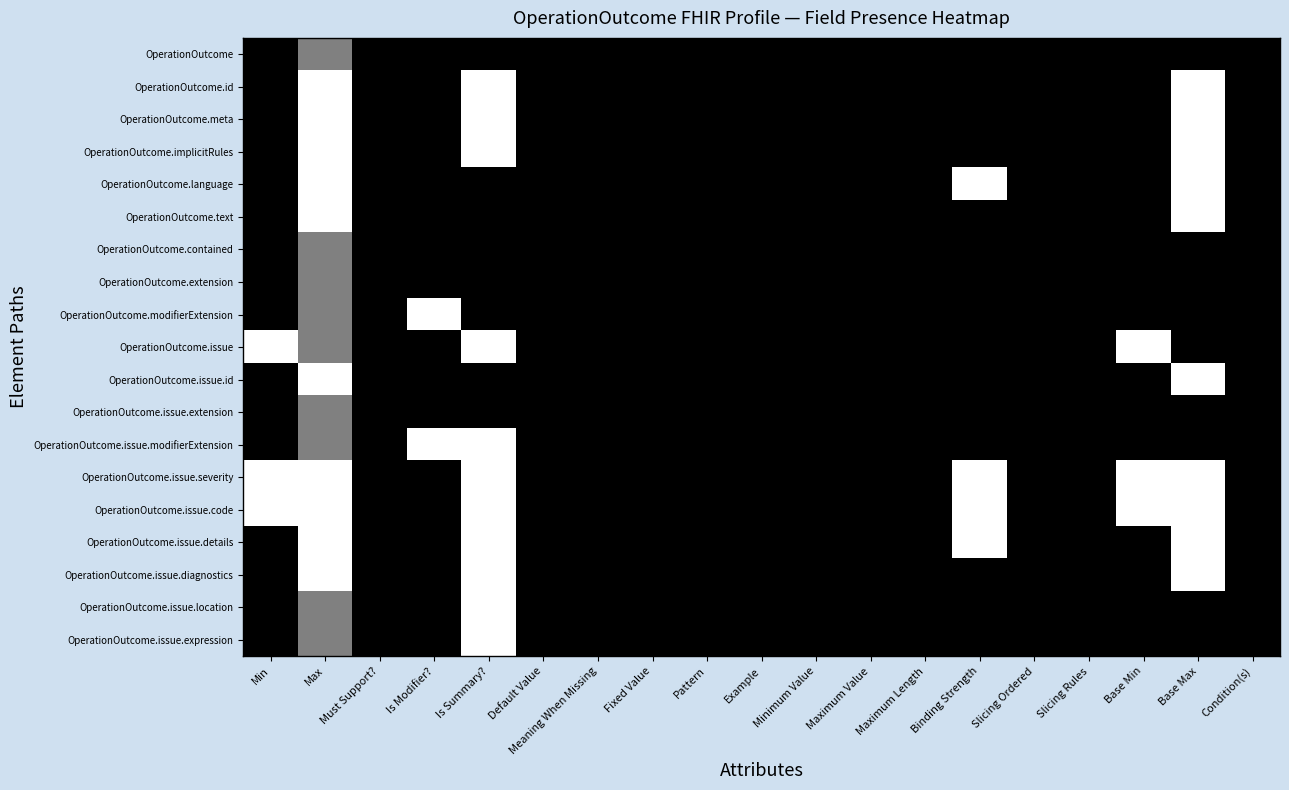

Reading left to right, transcribe all the data shown in this chart.

OperationOutcome: Min=0.0	Max=0.5	Must Support?=0.0	Is Modifier?=0.0	Is Summary?=0.0	Default Value=0.0	Meaning When Missing=0.0	Fixed Value=0.0	Pattern=0.0	Example=0.0	Minimum Value=0.0	Maximum Value=0.0	Maximum Length=0.0	Binding Strength=0.0	Slicing Ordered=0.0	Slicing Rules=0.0	Base Min=0.0	Base Max=0.0	Condition(s)=0.0
OperationOutcome.id: Min=0.0	Max=1.0	Must Support?=0.0	Is Modifier?=0.0	Is Summary?=1.0	Default Value=0.0	Meaning When Missing=0.0	Fixed Value=0.0	Pattern=0.0	Example=0.0	Minimum Value=0.0	Maximum Value=0.0	Maximum Length=0.0	Binding Strength=0.0	Slicing Ordered=0.0	Slicing Rules=0.0	Base Min=0.0	Base Max=1.0	Condition(s)=0.0
OperationOutcome.meta: Min=0.0	Max=1.0	Must Support?=0.0	Is Modifier?=0.0	Is Summary?=1.0	Default Value=0.0	Meaning When Missing=0.0	Fixed Value=0.0	Pattern=0.0	Example=0.0	Minimum Value=0.0	Maximum Value=0.0	Maximum Length=0.0	Binding Strength=0.0	Slicing Ordered=0.0	Slicing Rules=0.0	Base Min=0.0	Base Max=1.0	Condition(s)=0.0
OperationOutcome.implicitRules: Min=0.0	Max=1.0	Must Support?=0.0	Is Modifier?=0.0	Is Summary?=1.0	Default Value=0.0	Meaning When Missing=0.0	Fixed Value=0.0	Pattern=0.0	Example=0.0	Minimum Value=0.0	Maximum Value=0.0	Maximum Length=0.0	Binding Strength=0.0	Slicing Ordered=0.0	Slicing Rules=0.0	Base Min=0.0	Base Max=1.0	Condition(s)=0.0
OperationOutcome.language: Min=0.0	Max=1.0	Must Support?=0.0	Is Modifier?=0.0	Is Summary?=0.0	Default Value=0.0	Meaning When Missing=0.0	Fixed Value=0.0	Pattern=0.0	Example=0.0	Minimum Value=0.0	Maximum Value=0.0	Maximum Length=0.0	Binding Strength=1.0	Slicing Ordered=0.0	Slicing Rules=0.0	Base Min=0.0	Base Max=1.0	Condition(s)=0.0
OperationOutcome.text: Min=0.0	Max=1.0	Must Support?=0.0	Is Modifier?=0.0	Is Summary?=0.0	Default Value=0.0	Meaning When Missing=0.0	Fixed Value=0.0	Pattern=0.0	Example=0.0	Minimum Value=0.0	Maximum Value=0.0	Maximum Length=0.0	Binding Strength=0.0	Slicing Ordered=0.0	Slicing Rules=0.0	Base Min=0.0	Base Max=1.0	Condition(s)=0.0
OperationOutcome.contained: Min=0.0	Max=0.5	Must Support?=0.0	Is Modifier?=0.0	Is Summary?=0.0	Default Value=0.0	Meaning When Missing=0.0	Fixed Value=0.0	Pattern=0.0	Example=0.0	Minimum Value=0.0	Maximum Value=0.0	Maximum Length=0.0	Binding Strength=0.0	Slicing Ordered=0.0	Slicing Rules=0.0	Base Min=0.0	Base Max=0.0	Condition(s)=0.0
OperationOutcome.extension: Min=0.0	Max=0.5	Must Support?=0.0	Is Modifier?=0.0	Is Summary?=0.0	Default Value=0.0	Meaning When Missing=0.0	Fixed Value=0.0	Pattern=0.0	Example=0.0	Minimum Value=0.0	Maximum Value=0.0	Maximum Length=0.0	Binding Strength=0.0	Slicing Ordered=0.0	Slicing Rules=0.0	Base Min=0.0	Base Max=0.0	Condition(s)=0.0
OperationOutcome.modifierExtension: Min=0.0	Max=0.5	Must Support?=0.0	Is Modifier?=1.0	Is Summary?=0.0	Default Value=0.0	Meaning When Missing=0.0	Fixed Value=0.0	Pattern=0.0	Example=0.0	Minimum Value=0.0	Maximum Value=0.0	Maximum Length=0.0	Binding Strength=0.0	Slicing Ordered=0.0	Slicing Rules=0.0	Base Min=0.0	Base Max=0.0	Condition(s)=0.0
OperationOutcome.issue: Min=1.0	Max=0.5	Must Support?=0.0	Is Modifier?=0.0	Is Summary?=1.0	Default Value=0.0	Meaning When Missing=0.0	Fixed Value=0.0	Pattern=0.0	Example=0.0	Minimum Value=0.0	Maximum Value=0.0	Maximum Length=0.0	Binding Strength=0.0	Slicing Ordered=0.0	Slicing Rules=0.0	Base Min=1.0	Base Max=0.0	Condition(s)=0.0
OperationOutcome.issue.id: Min=0.0	Max=1.0	Must Support?=0.0	Is Modifier?=0.0	Is Summary?=0.0	Default Value=0.0	Meaning When Missing=0.0	Fixed Value=0.0	Pattern=0.0	Example=0.0	Minimum Value=0.0	Maximum Value=0.0	Maximum Length=0.0	Binding Strength=0.0	Slicing Ordered=0.0	Slicing Rules=0.0	Base Min=0.0	Base Max=1.0	Condition(s)=0.0
OperationOutcome.issue.extension: Min=0.0	Max=0.5	Must Support?=0.0	Is Modifier?=0.0	Is Summary?=0.0	Default Value=0.0	Meaning When Missing=0.0	Fixed Value=0.0	Pattern=0.0	Example=0.0	Minimum Value=0.0	Maximum Value=0.0	Maximum Length=0.0	Binding Strength=0.0	Slicing Ordered=0.0	Slicing Rules=0.0	Base Min=0.0	Base Max=0.0	Condition(s)=0.0
OperationOutcome.issue.modifierExtension: Min=0.0	Max=0.5	Must Support?=0.0	Is Modifier?=1.0	Is Summary?=1.0	Default Value=0.0	Meaning When Missing=0.0	Fixed Value=0.0	Pattern=0.0	Example=0.0	Minimum Value=0.0	Maximum Value=0.0	Maximum Length=0.0	Binding Strength=0.0	Slicing Ordered=0.0	Slicing Rules=0.0	Base Min=0.0	Base Max=0.0	Condition(s)=0.0
OperationOutcome.issue.severity: Min=1.0	Max=1.0	Must Support?=0.0	Is Modifier?=0.0	Is Summary?=1.0	Default Value=0.0	Meaning When Missing=0.0	Fixed Value=0.0	Pattern=0.0	Example=0.0	Minimum Value=0.0	Maximum Value=0.0	Maximum Length=0.0	Binding Strength=1.0	Slicing Ordered=0.0	Slicing Rules=0.0	Base Min=1.0	Base Max=1.0	Condition(s)=0.0
OperationOutcome.issue.code: Min=1.0	Max=1.0	Must Support?=0.0	Is Modifier?=0.0	Is Summary?=1.0	Default Value=0.0	Meaning When Missing=0.0	Fixed Value=0.0	Pattern=0.0	Example=0.0	Minimum Value=0.0	Maximum Value=0.0	Maximum Length=0.0	Binding Strength=1.0	Slicing Ordered=0.0	Slicing Rules=0.0	Base Min=1.0	Base Max=1.0	Condition(s)=0.0
OperationOutcome.issue.details: Min=0.0	Max=1.0	Must Support?=0.0	Is Modifier?=0.0	Is Summary?=1.0	Default Value=0.0	Meaning When Missing=0.0	Fixed Value=0.0	Pattern=0.0	Example=0.0	Minimum Value=0.0	Maximum Value=0.0	Maximum Length=0.0	Binding Strength=1.0	Slicing Ordered=0.0	Slicing Rules=0.0	Base Min=0.0	Base Max=1.0	Condition(s)=0.0
OperationOutcome.issue.diagnostics: Min=0.0	Max=1.0	Must Support?=0.0	Is Modifier?=0.0	Is Summary?=1.0	Default Value=0.0	Meaning When Missing=0.0	Fixed Value=0.0	Pattern=0.0	Example=0.0	Minimum Value=0.0	Maximum Value=0.0	Maximum Length=0.0	Binding Strength=0.0	Slicing Ordered=0.0	Slicing Rules=0.0	Base Min=0.0	Base Max=1.0	Condition(s)=0.0
OperationOutcome.issue.location: Min=0.0	Max=0.5	Must Support?=0.0	Is Modifier?=0.0	Is Summary?=1.0	Default Value=0.0	Meaning When Missing=0.0	Fixed Value=0.0	Pattern=0.0	Example=0.0	Minimum Value=0.0	Maximum Value=0.0	Maximum Length=0.0	Binding Strength=0.0	Slicing Ordered=0.0	Slicing Rules=0.0	Base Min=0.0	Base Max=0.0	Condition(s)=0.0
OperationOutcome.issue.expression: Min=0.0	Max=0.5	Must Support?=0.0	Is Modifier?=0.0	Is Summary?=1.0	Default Value=0.0	Meaning When Missing=0.0	Fixed Value=0.0	Pattern=0.0	Example=0.0	Minimum Value=0.0	Maximum Value=0.0	Maximum Length=0.0	Binding Strength=0.0	Slicing Ordered=0.0	Slicing Rules=0.0	Base Min=0.0	Base Max=0.0	Condition(s)=0.0